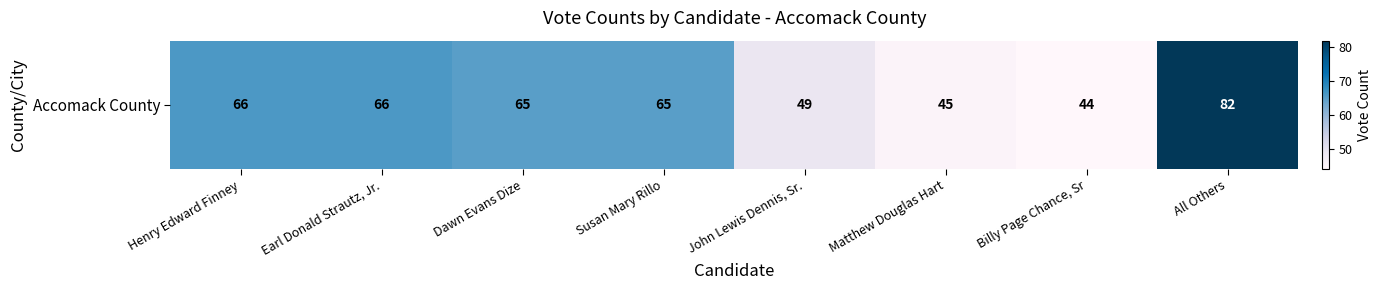

True or false: the data shows 44 at Billy Page Chance, Sr.

True